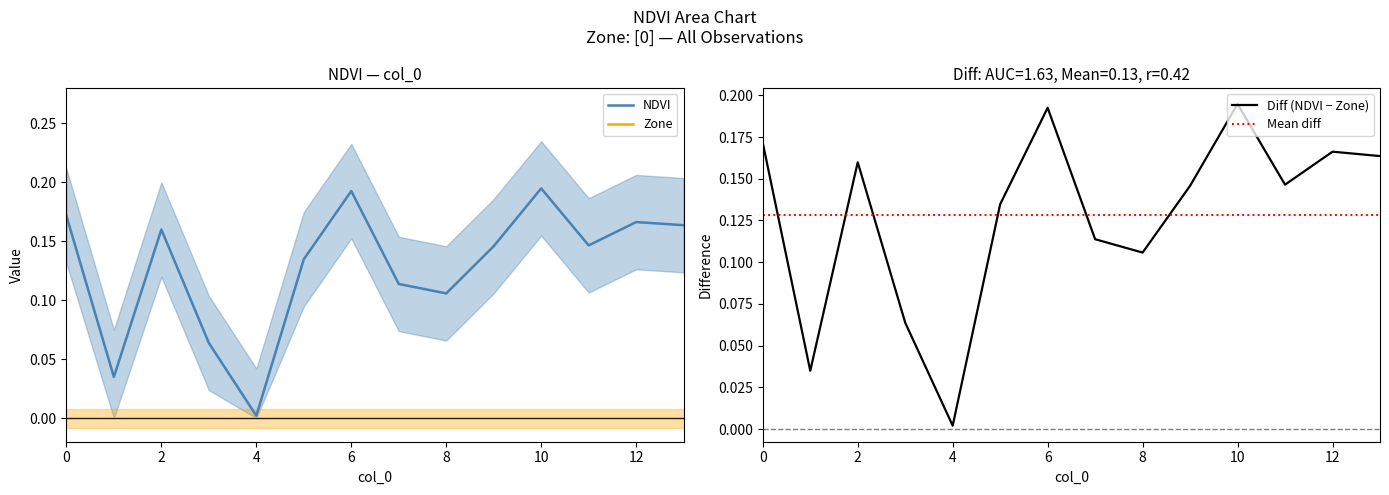

What is the sum of all values?

1.8